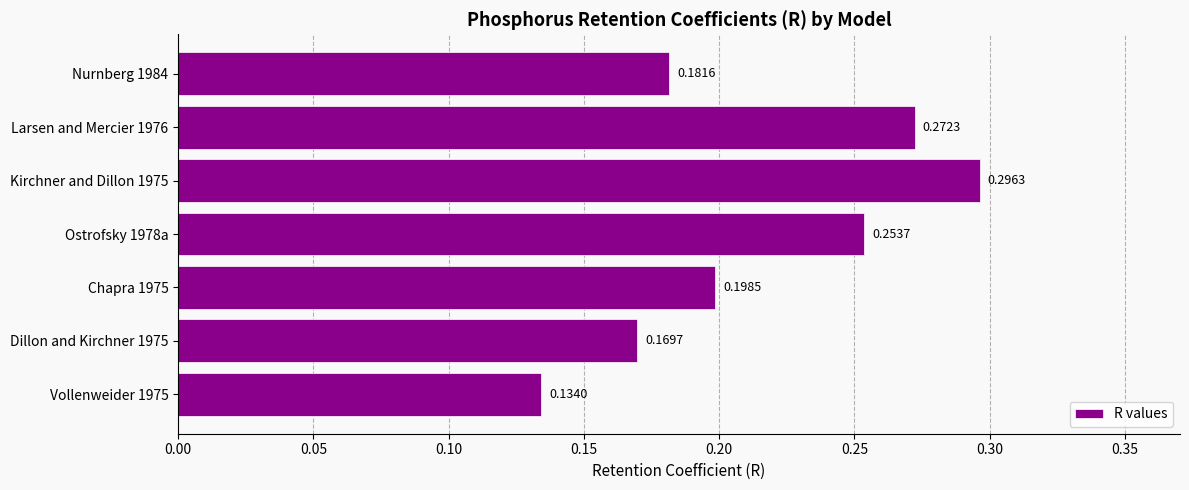

How many data points does each series have?

7